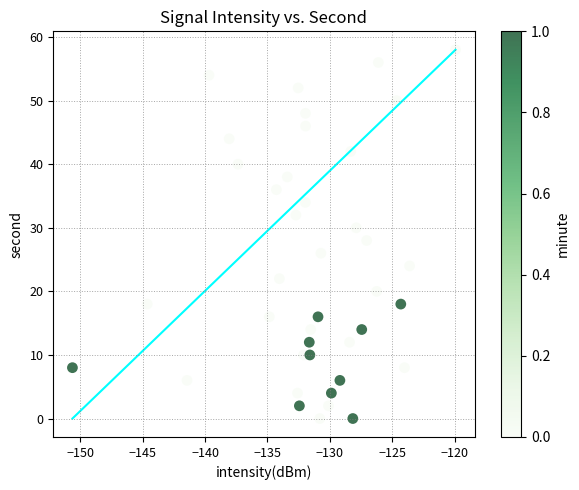

What is the range of Y values (max minus min)?

58